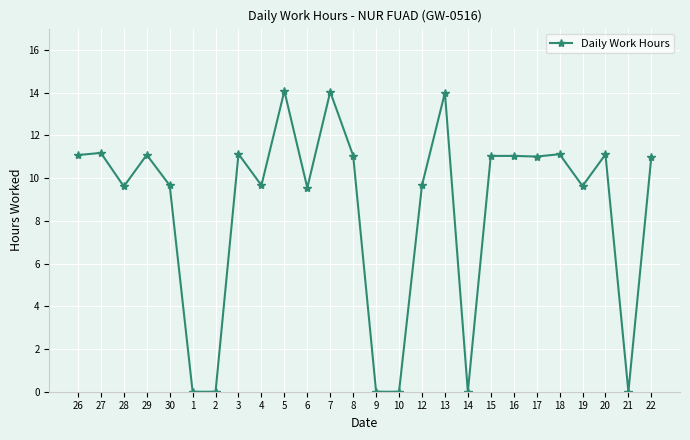

What is the difference between the second highest and minimum values?

14.0